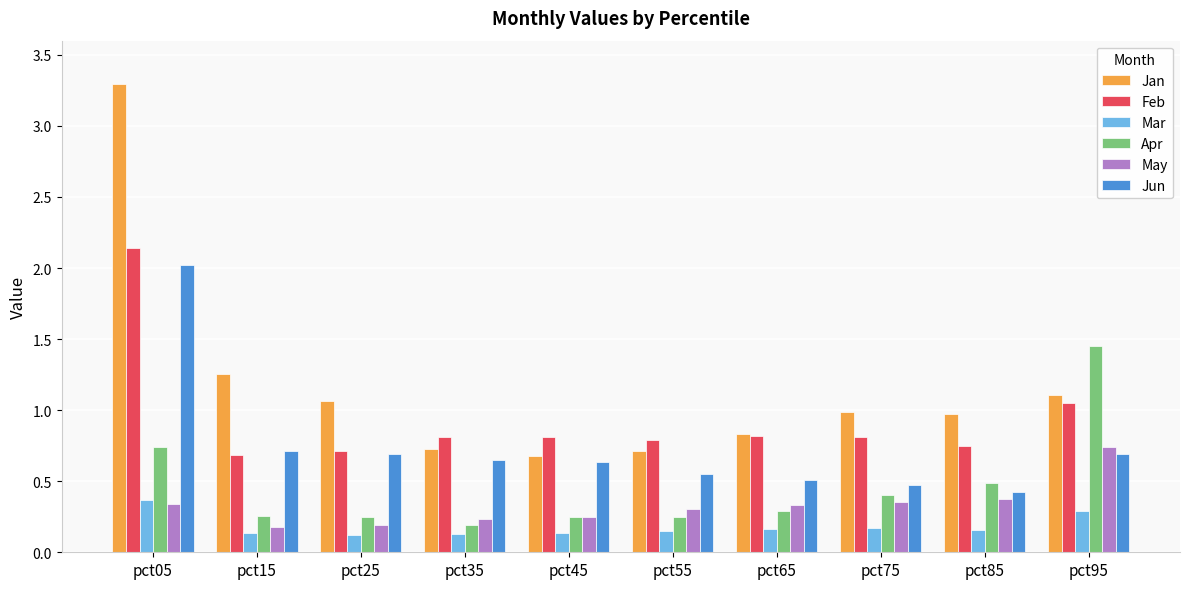

What is the maximum value shown in the chart?

3.3